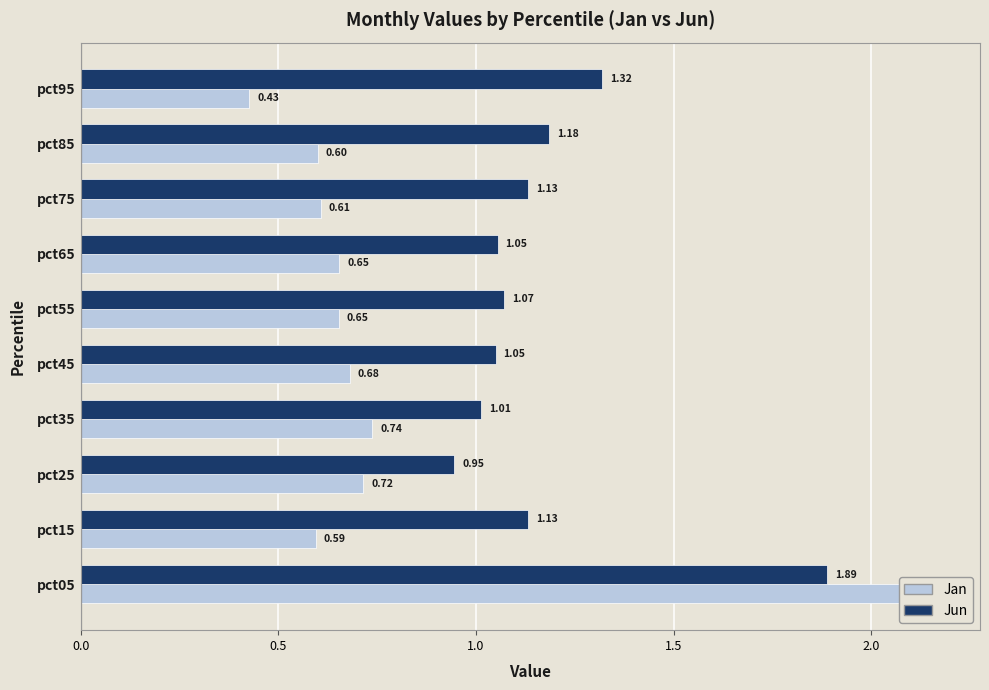

What is the highest value of the Jan series?

2.2